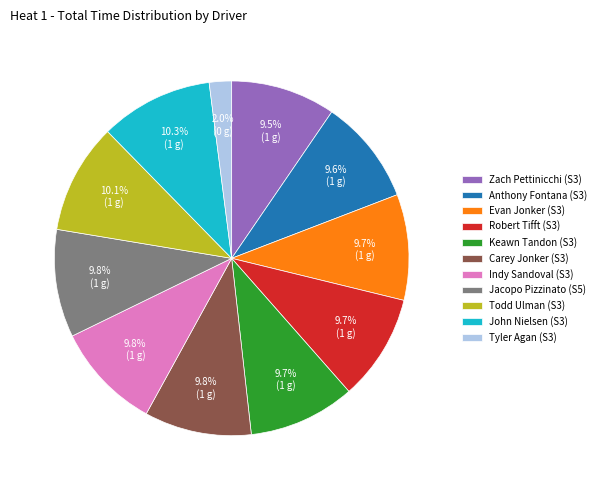

To the nearest percent, what is the difference between the largest and smallest slice percentages?

8%